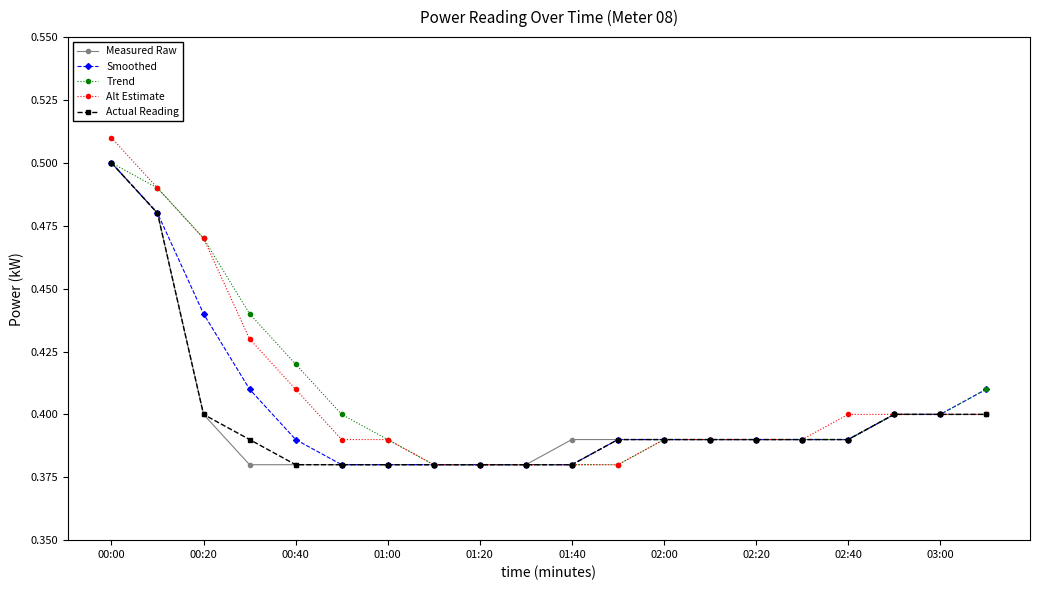

At how many categories does at least one series exceed 0?

20